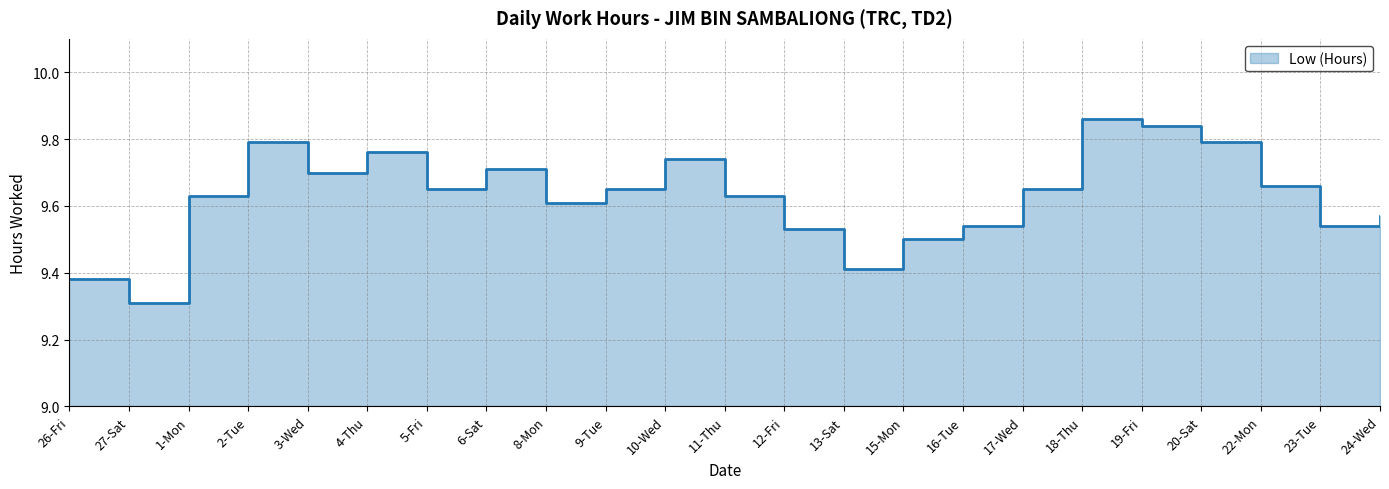

What is the label of the 8th point from the left?

6-Sat